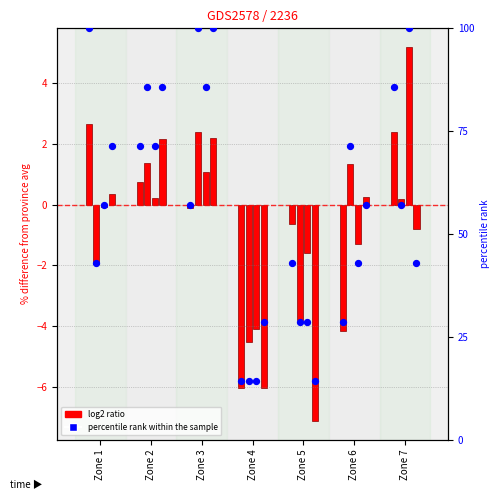

What is the ratio of the value at Zone 5 to the value at Zone 2?

0.6